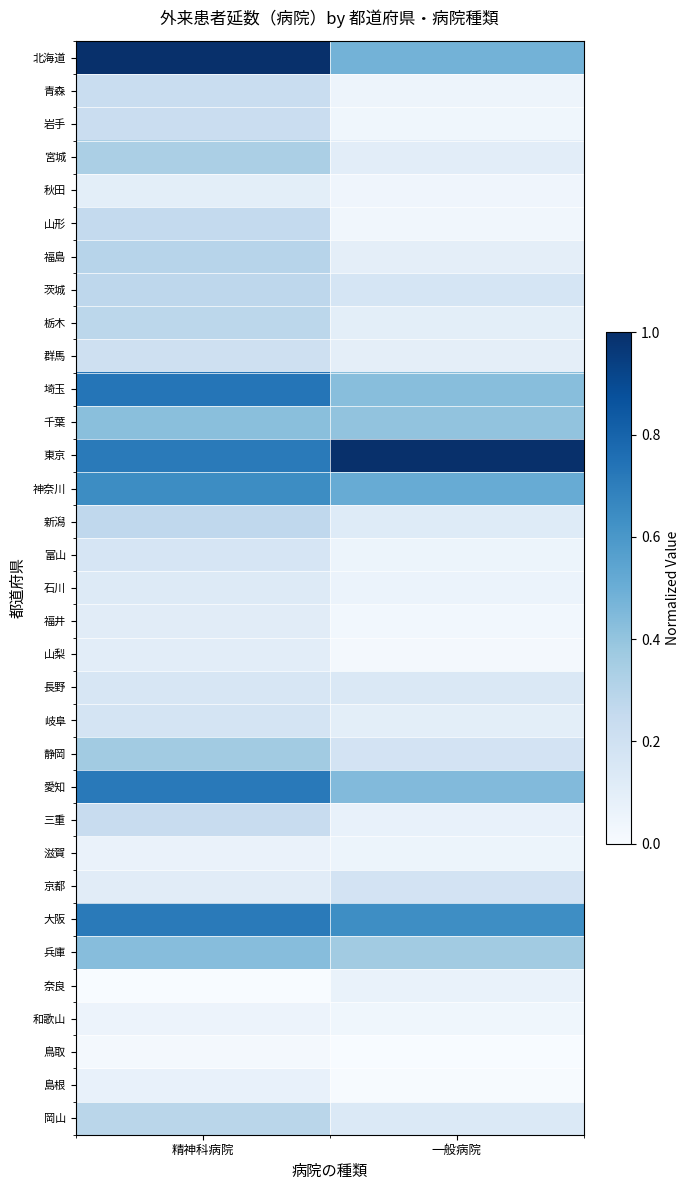

What is the spread (max minus min) of values at 精神科病院?

1.0